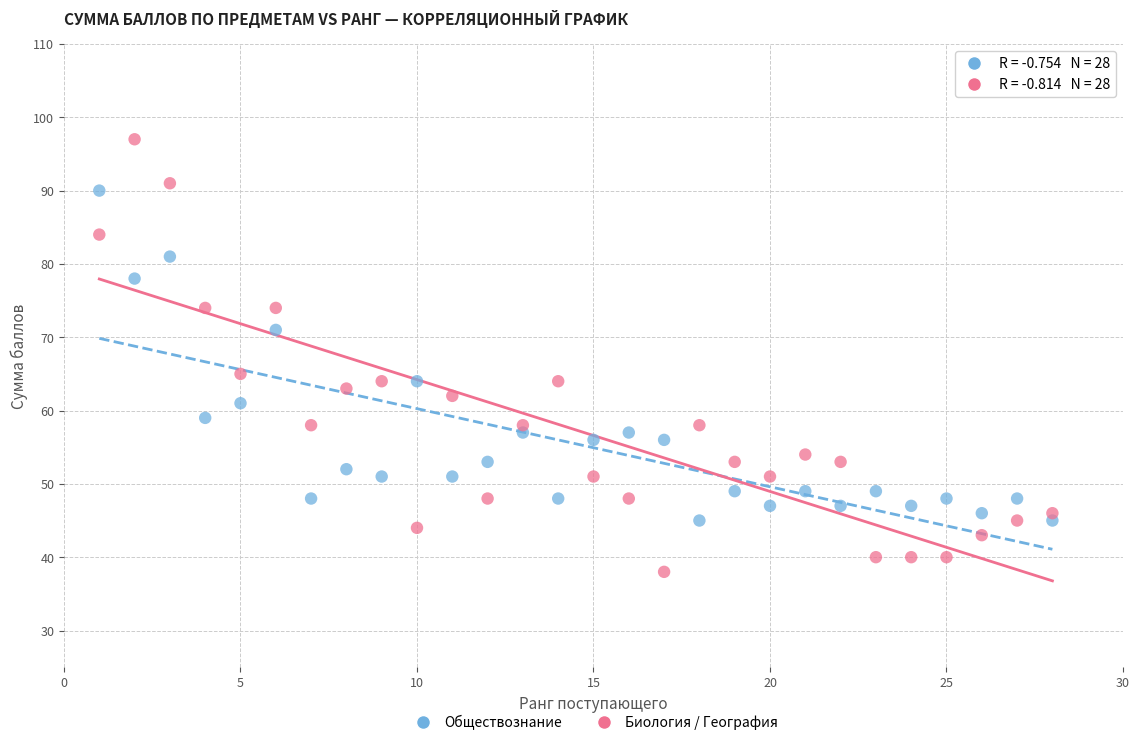

What is the X range (max minus min) for the scatter plot?

27